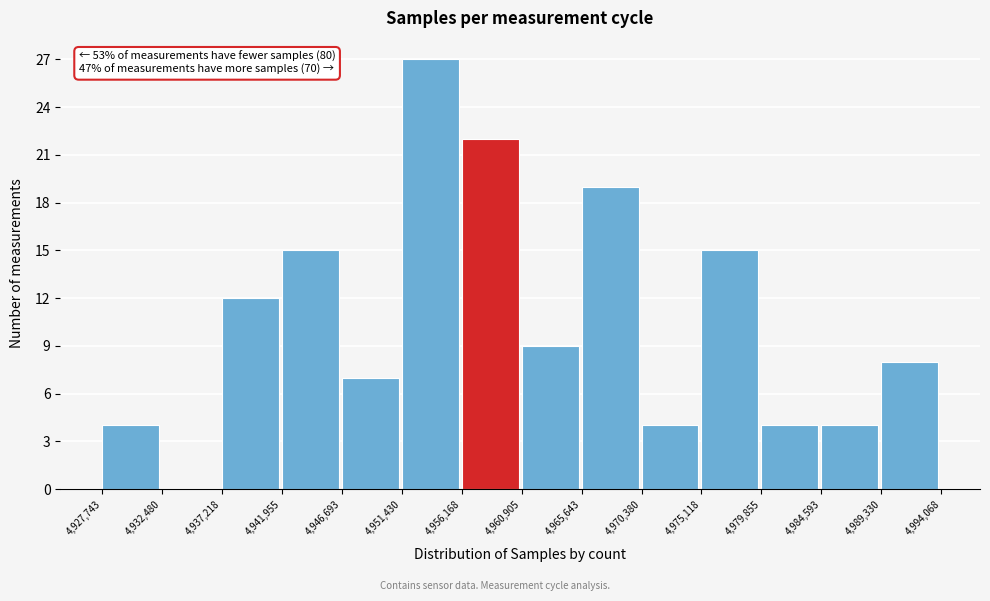

Over which range of the x-axis is the bar tallest?

4,951,430 to 4,956,168